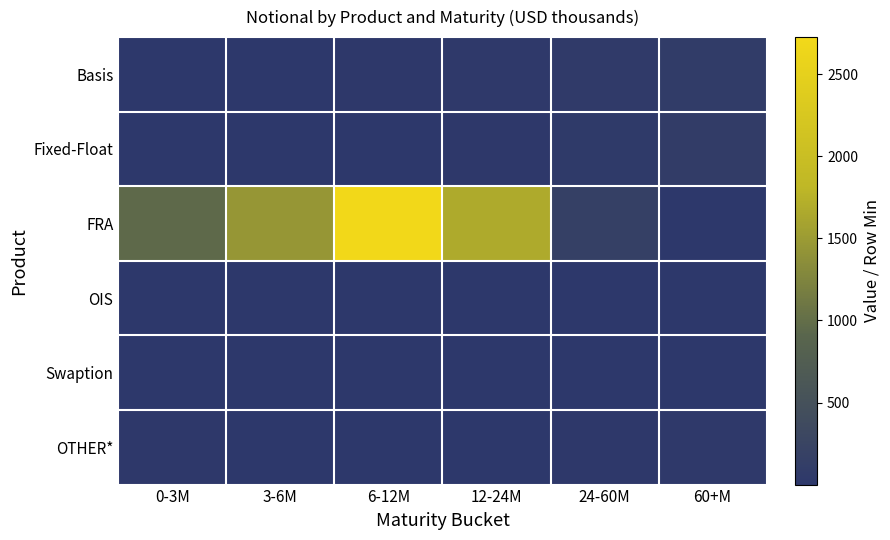

List the series in order of their peak value, highest first.

FRA, Fixed-Float, Basis, OTHER*, OIS, Swaption